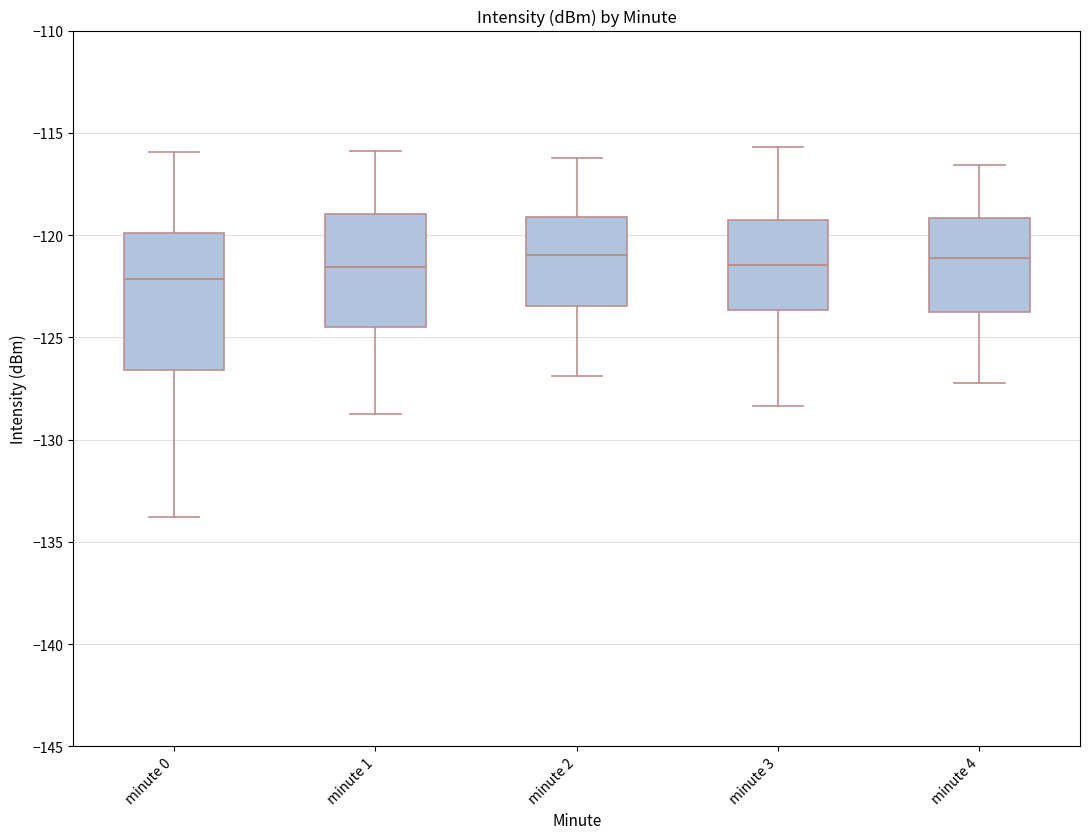

Which box's median line is the lowest?

minute 0